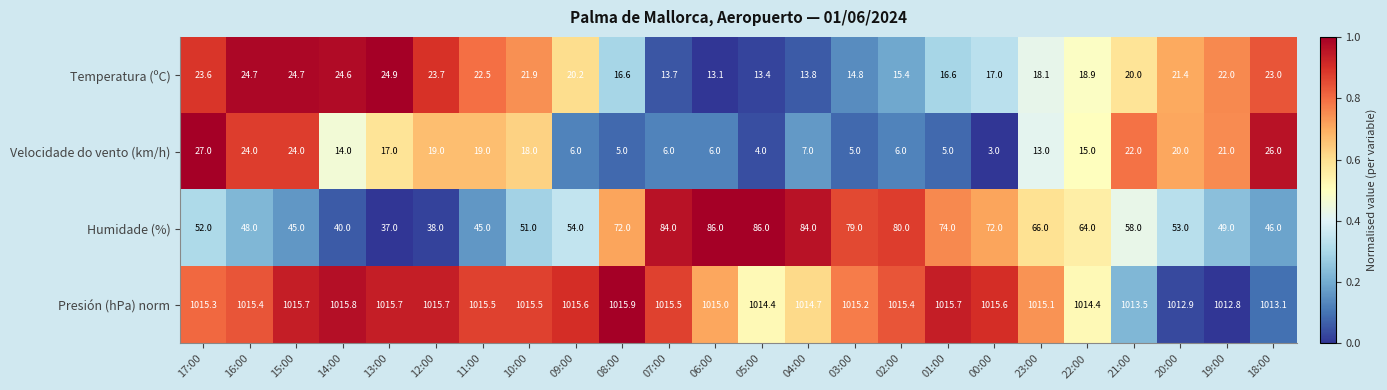

Which label corresponds to the largest value in the chart?

08:00